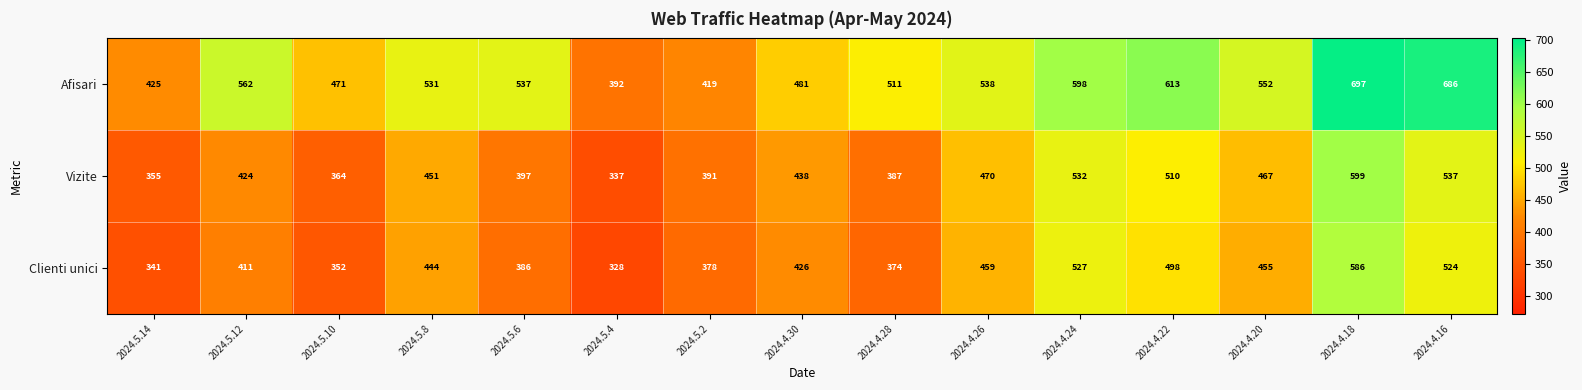

Which series has the largest total across all categories?

Afisari